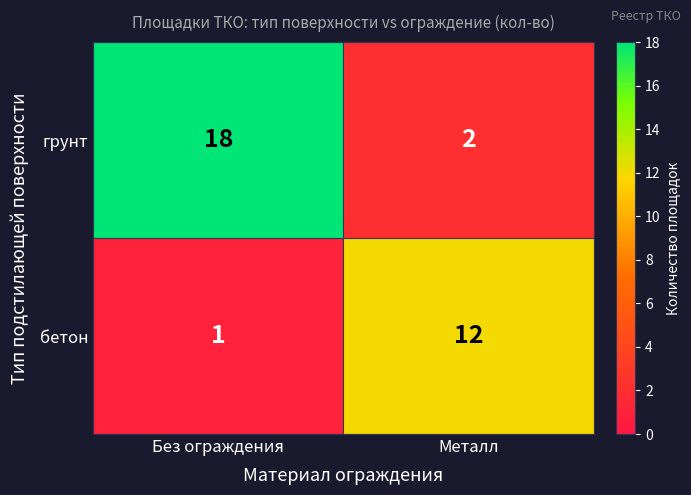

What is the difference between the maximum and minimum values in the грунт series?

16